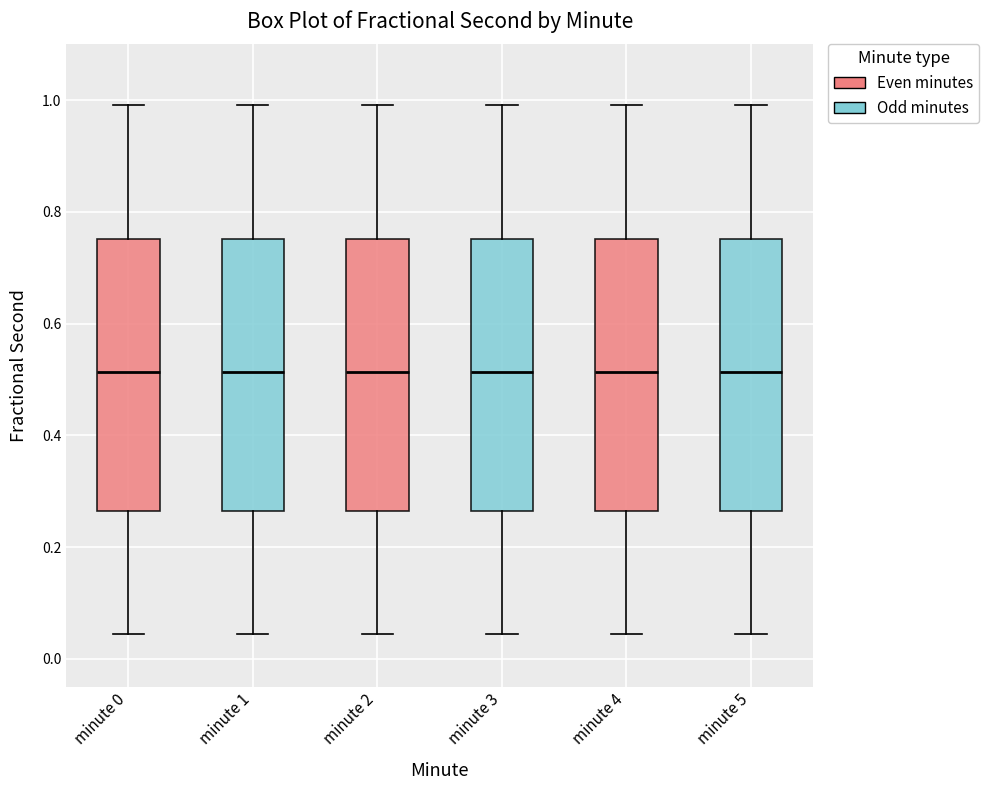

Where is the upper edge of the box for minute 1 on the y-axis? The values are not printed on the chart, so give them approximately, as read against the axis.

0.76